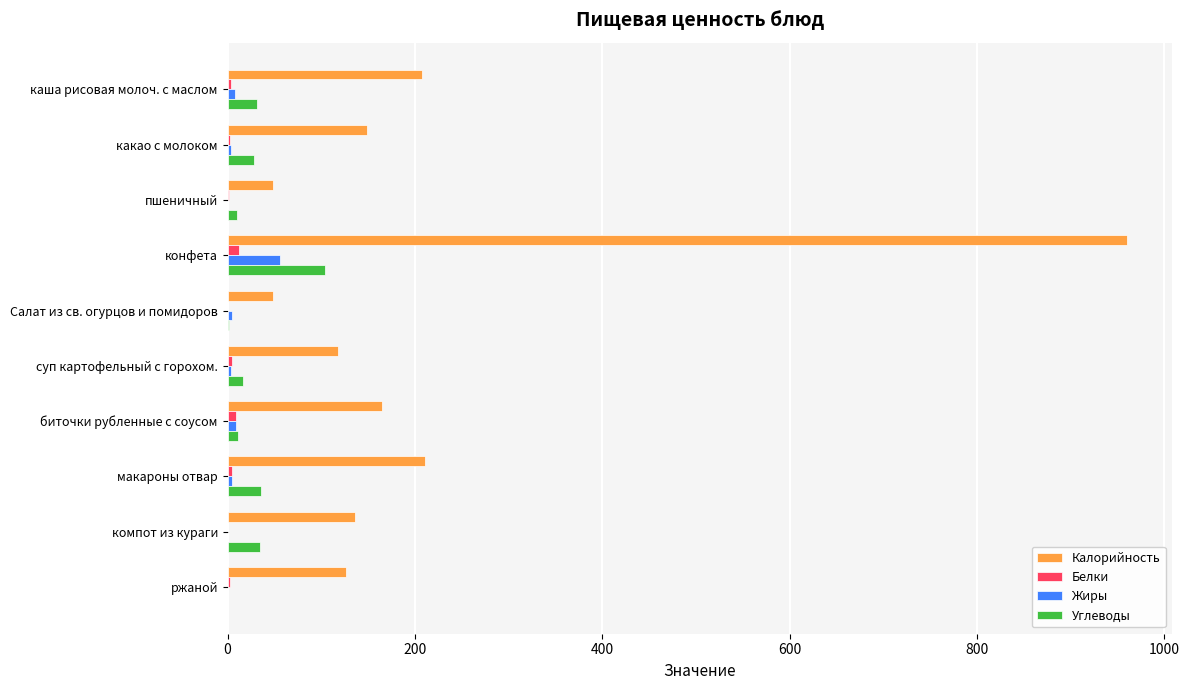

How many categories are shown in the chart?

10